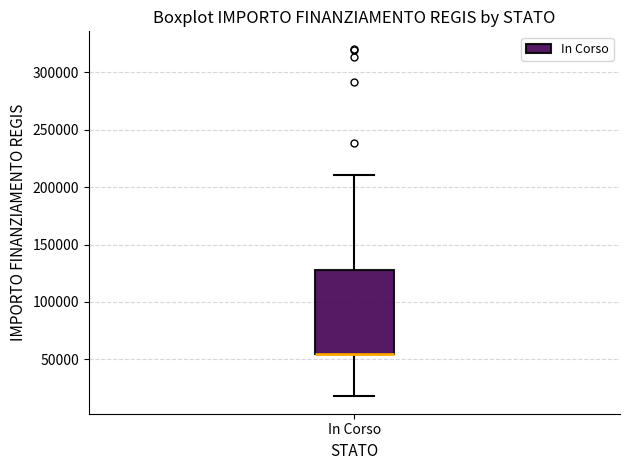

Transcribe this box plot: give where the median line is, the range the box spans, and where the two whiskers end, as read against the y-axis. The values are not printed on the chart, so give them approximately, as read against the axis.

median 55000 (drawn on the box's lower edge), box 55000 to 130000, whiskers 20000 to 210000